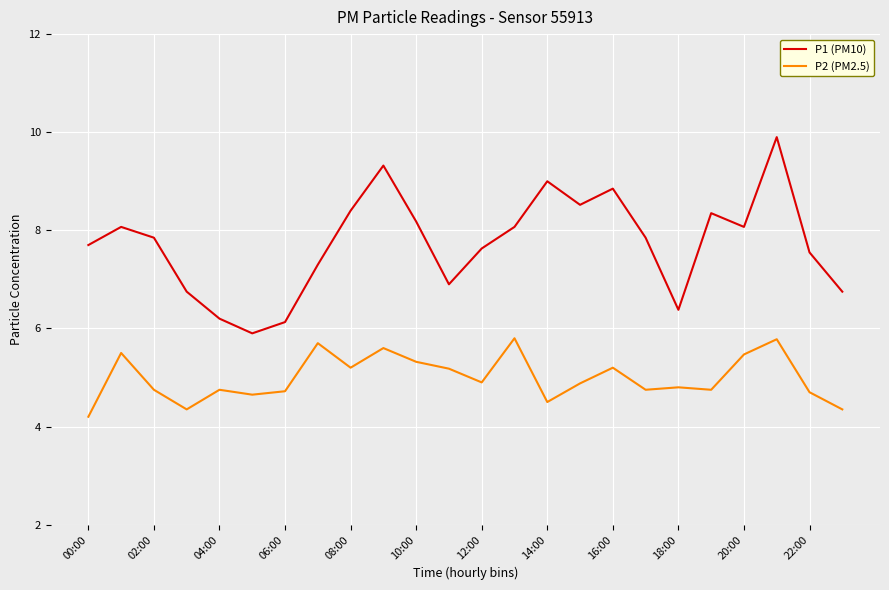

True or false: P2 (PM2.5) and P1 (PM10) intersect in this chart.

False